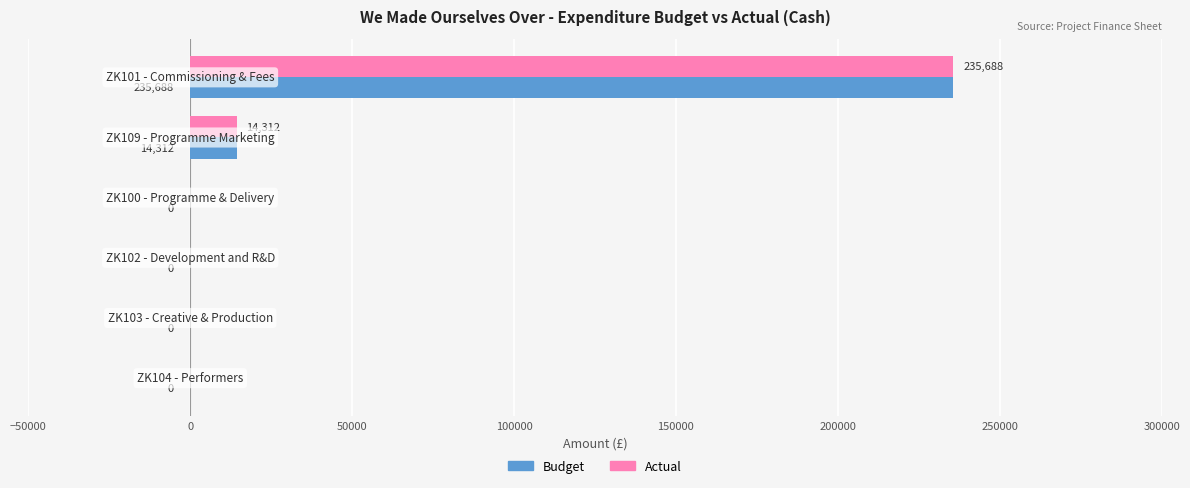

What is the sum of all Budget values?

250000